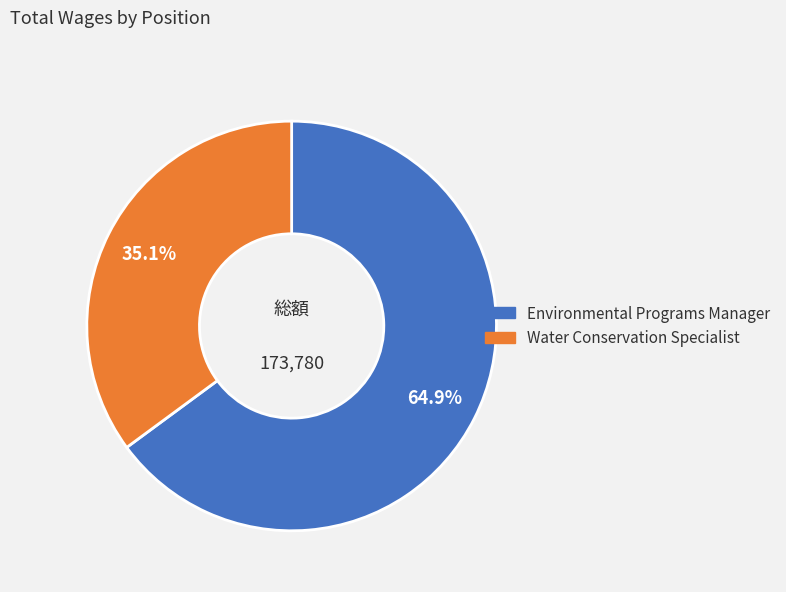

To the nearest percent, what percentage of the pie is Environmental Programs Manager?

65%